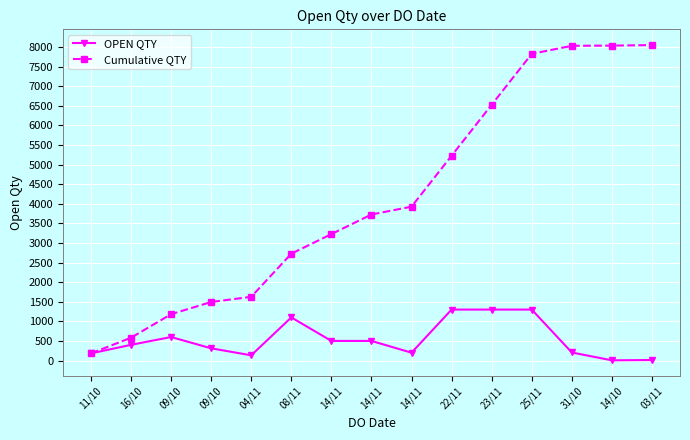

Does the chart display data point markers on the line(s)?

Yes